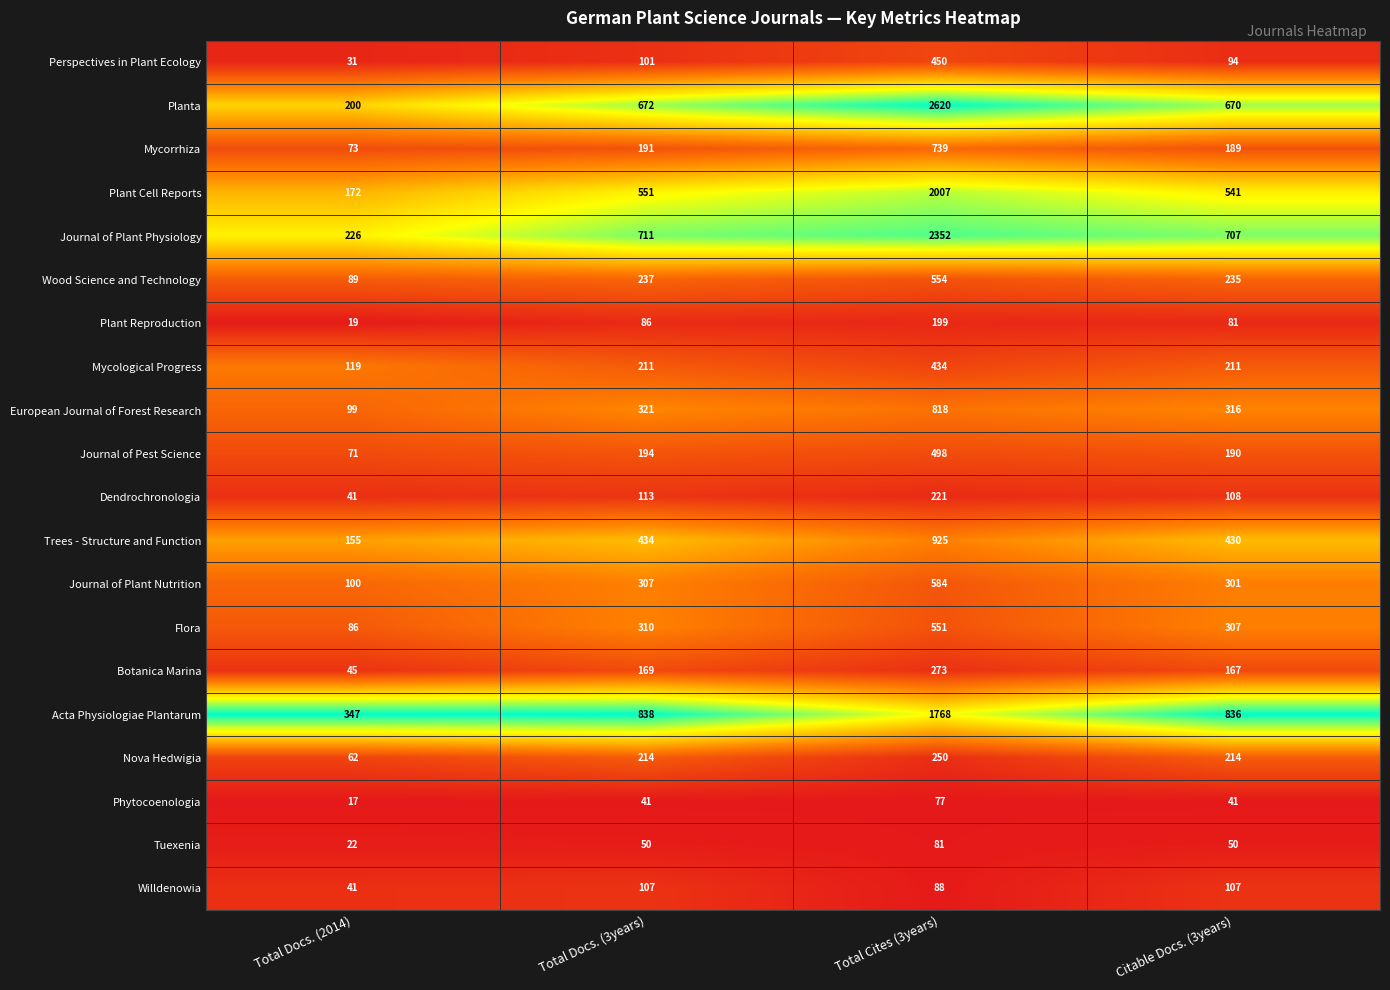

Is the value of Nova Hedwigia at Total Docs. (3years) greater than the value of Journal of Plant Physiology at Total Cites (3years)?

No